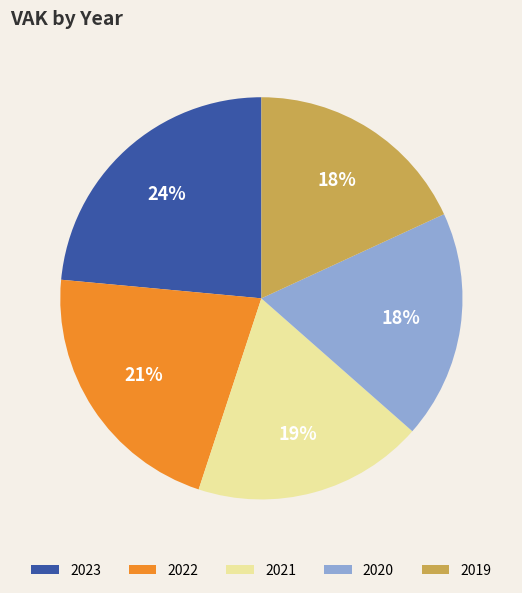

Which has a higher value, 2022 or 2023?

2023